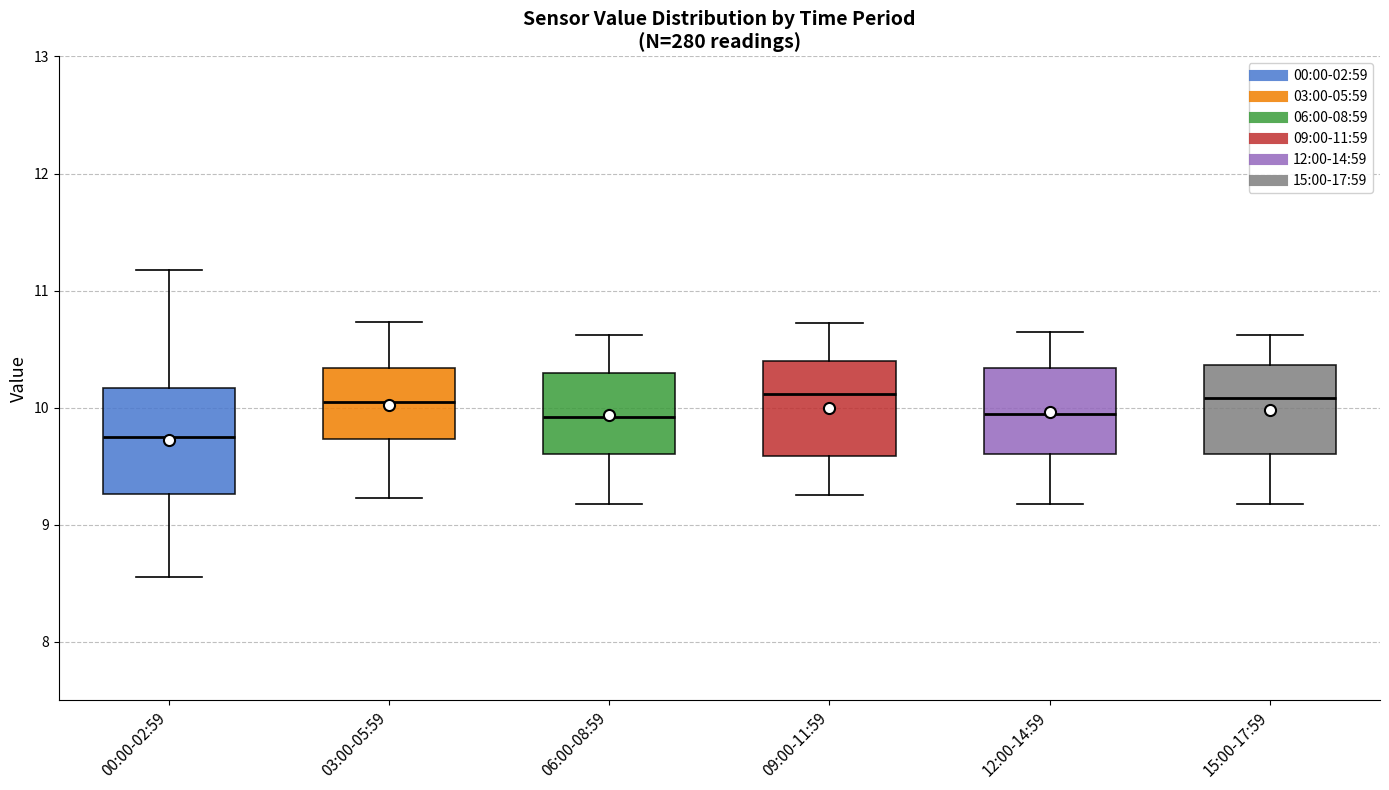

Where does the lower whisker of the box for 12:00-14:59 end on the y-axis? The values are not printed on the chart, so give them approximately, as read against the axis.

9.2